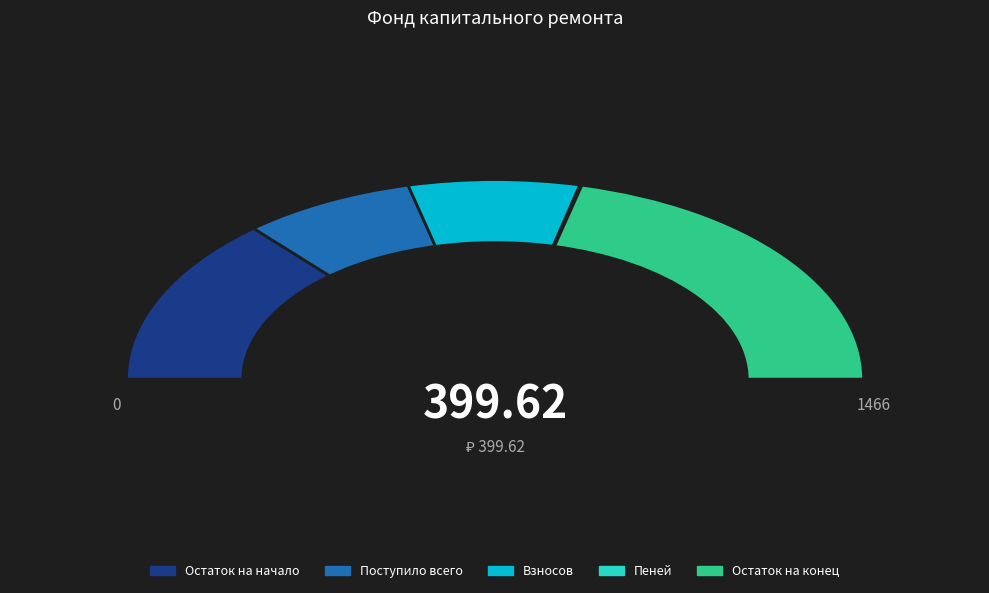

How many segments does this pie chart have?

5